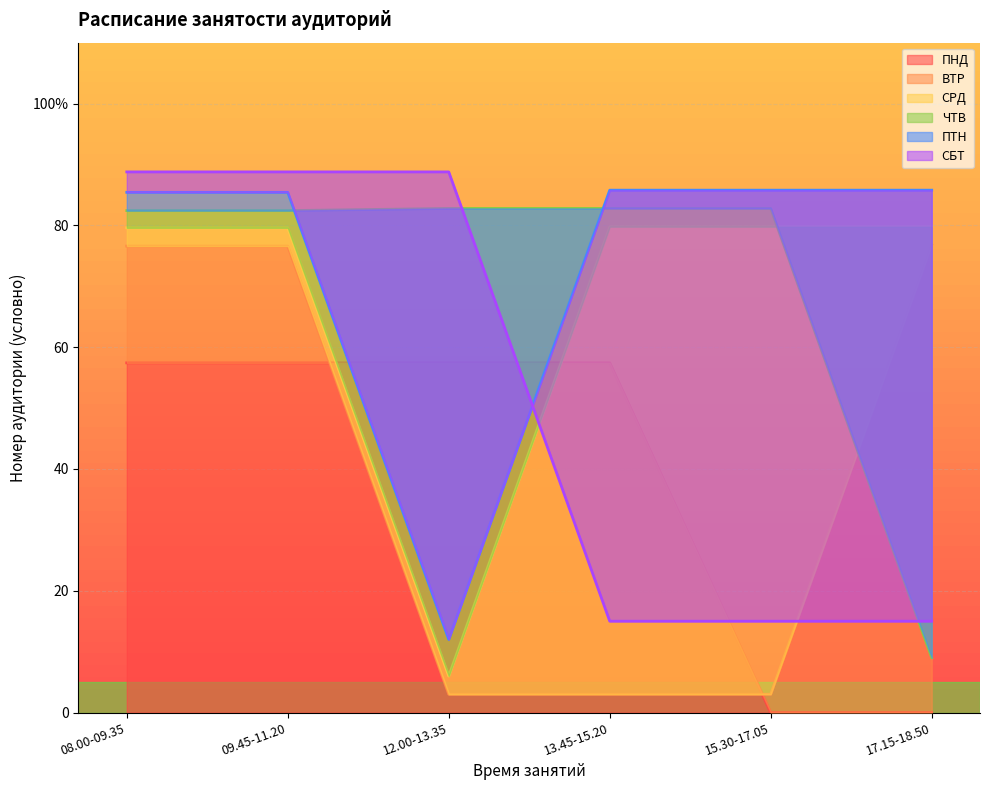

Reading left to right, list all the values displayed in this chart.

ПНД: 57.4	57.4	57.4	57.4	0.0	0.0
ВТР: 76.6	76.6	3.0	3.0	3.0	76.8
СРД: 79.6	79.6	6.0	79.8	79.8	79.8
ЧТВ: 82.4	82.4	82.8	82.8	82.8	9.0
ПТН: 85.4	85.4	12.0	85.8	85.8	85.8
СБТ: 88.8	88.8	88.8	15.0	15.0	15.0